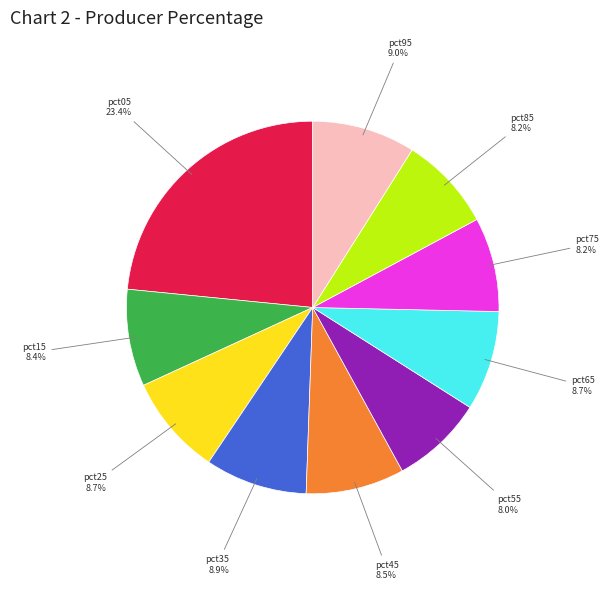

Is there a majority slice in this chart?

No